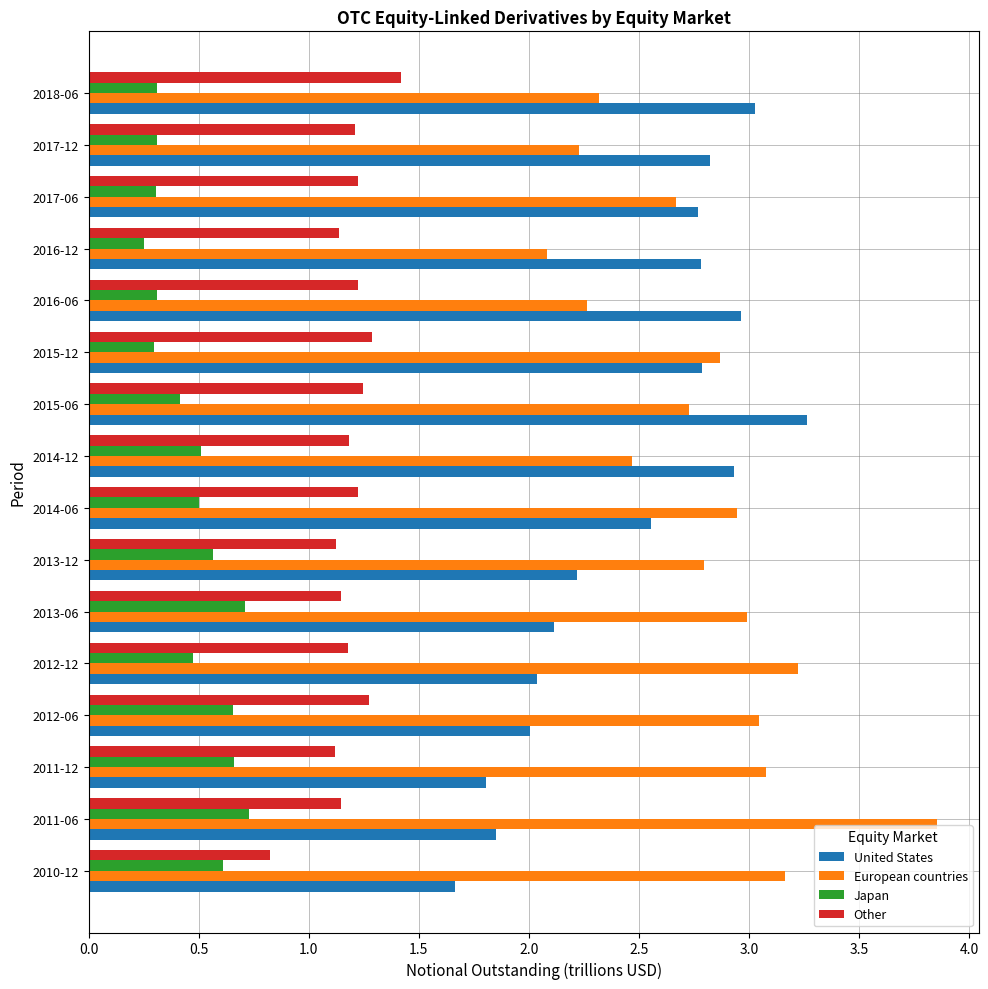

The European countries series shows 1.9 at 2011-06. True or false?

False